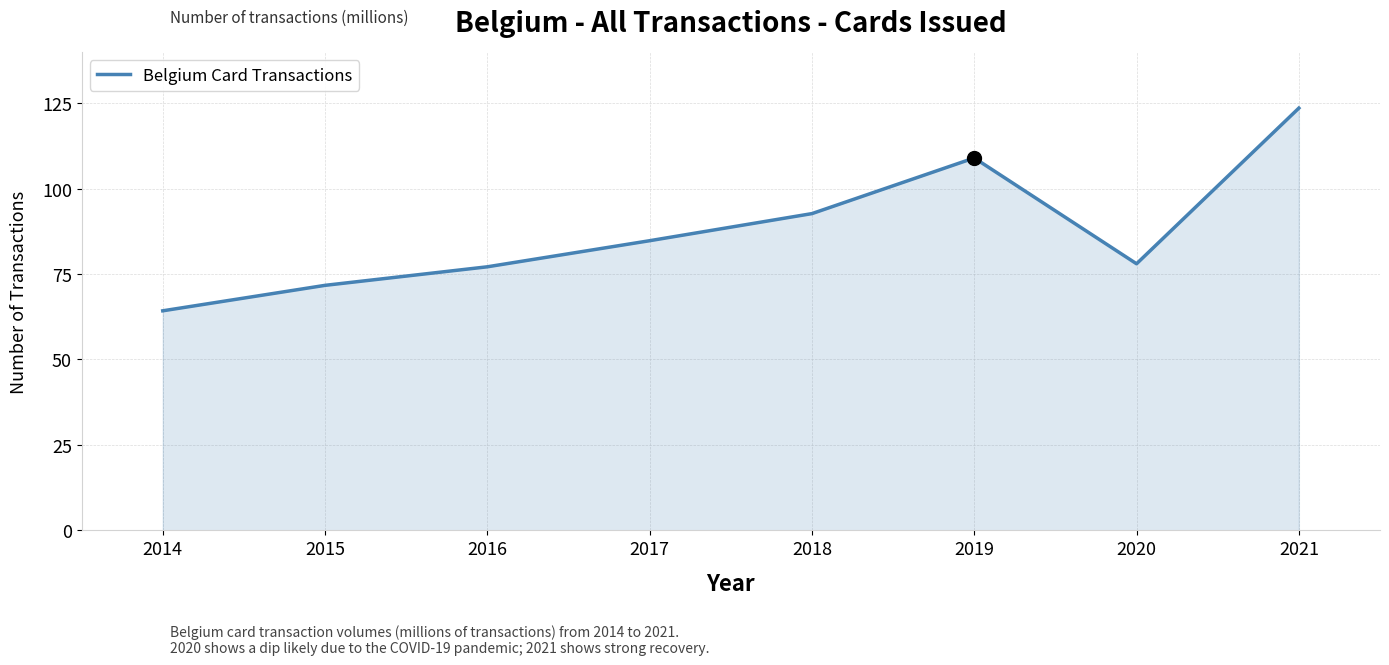

Between 2017 and 2019, which is larger?

2019